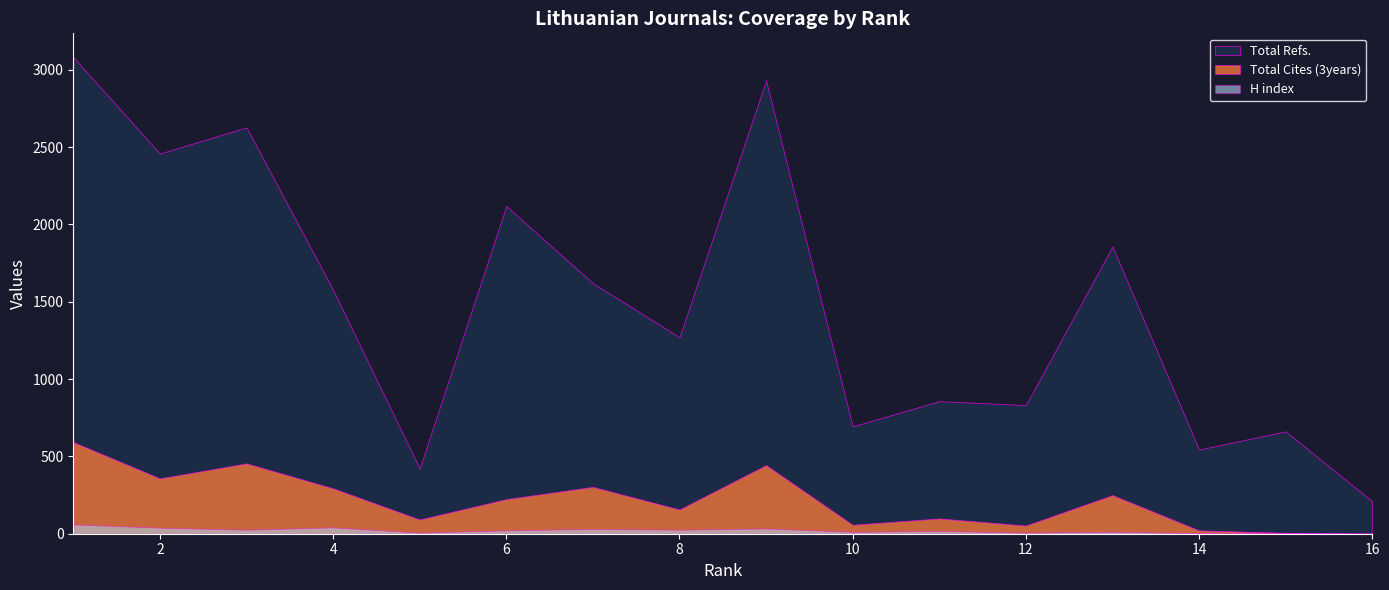

How many lines are shown in the chart?

3